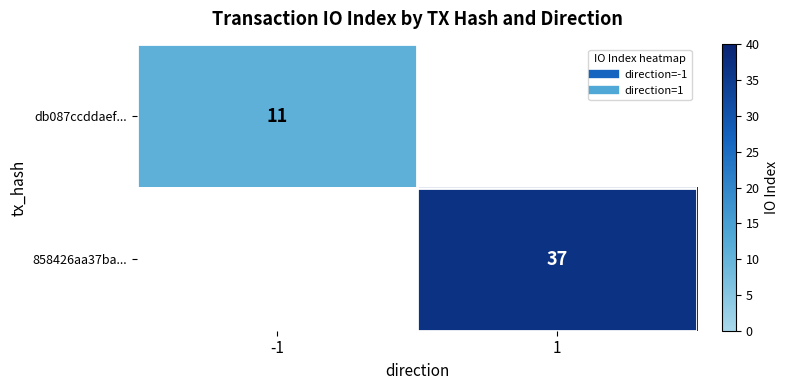

True or false: 858426aa37ba... has a value of 37 at 1.

True